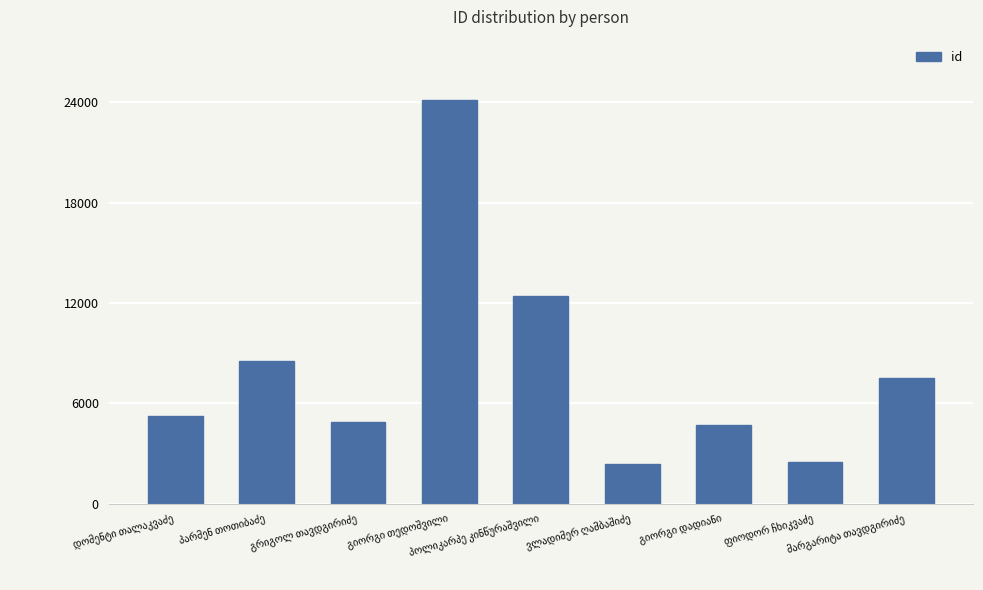

What is the value of the 6th bar from the left?

2399